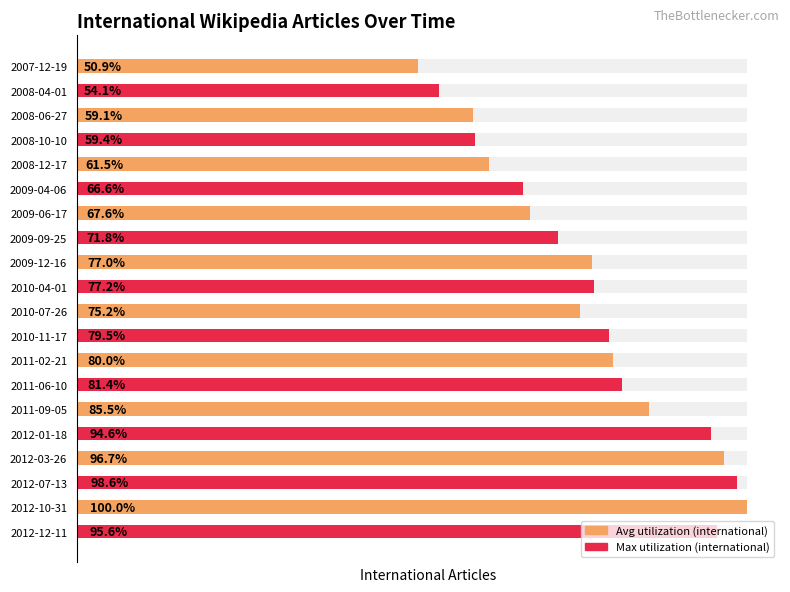

How many data points are less than 4641?

10